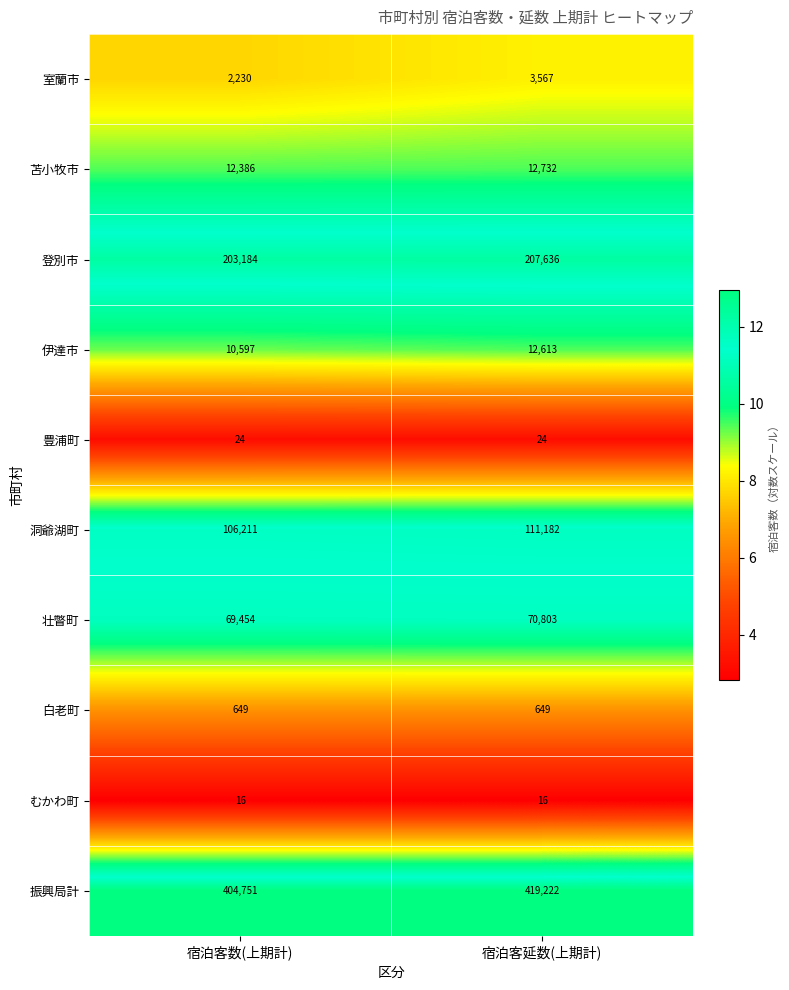

Reading left to right, list all the values displayed in this chart.

室蘭市: 宿泊客数(上期計)=2230	宿泊客延数(上期計)=3567
苫小牧市: 宿泊客数(上期計)=12386	宿泊客延数(上期計)=12732
登別市: 宿泊客数(上期計)=203184	宿泊客延数(上期計)=207636
伊達市: 宿泊客数(上期計)=10597	宿泊客延数(上期計)=12613
豊浦町: 宿泊客数(上期計)=24	宿泊客延数(上期計)=24
洞爺湖町: 宿泊客数(上期計)=106211	宿泊客延数(上期計)=111182
壮瞥町: 宿泊客数(上期計)=69454	宿泊客延数(上期計)=70803
白老町: 宿泊客数(上期計)=649	宿泊客延数(上期計)=649
むかわ町: 宿泊客数(上期計)=16	宿泊客延数(上期計)=16
振興局計: 宿泊客数(上期計)=404751	宿泊客延数(上期計)=419222